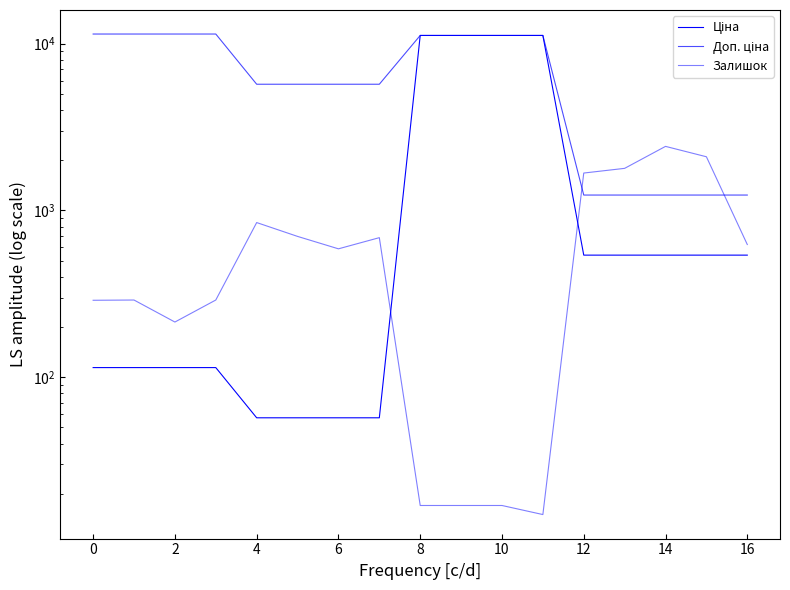

True or false: Ціна and Доп. ціна cross at least once.

False